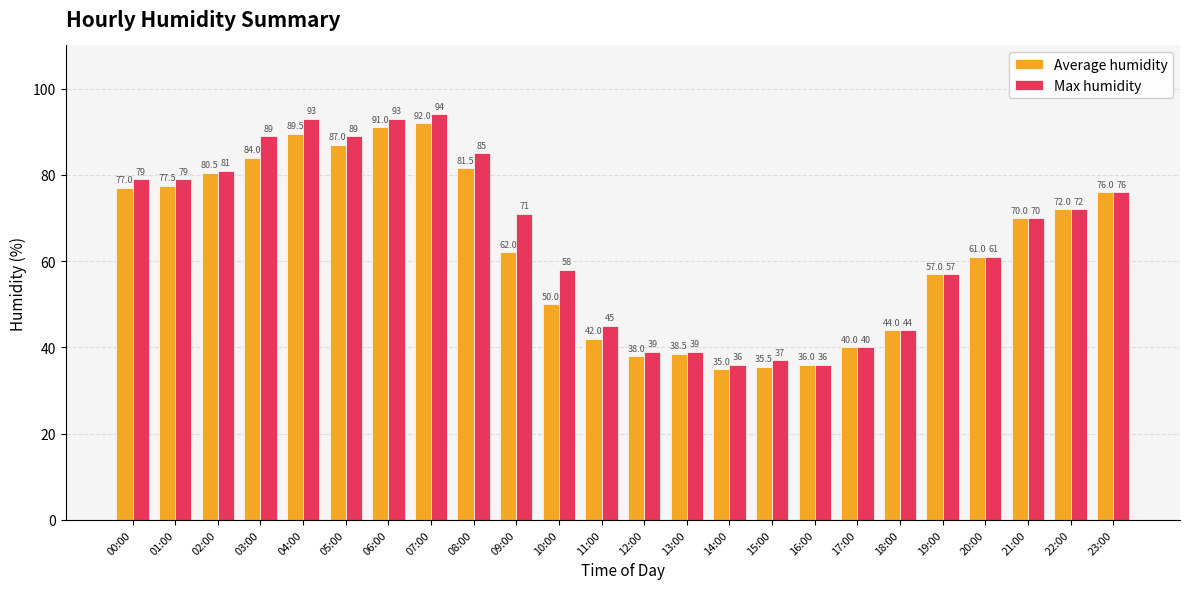

Are the bars grouped side by side (vs. stacked)?

Yes